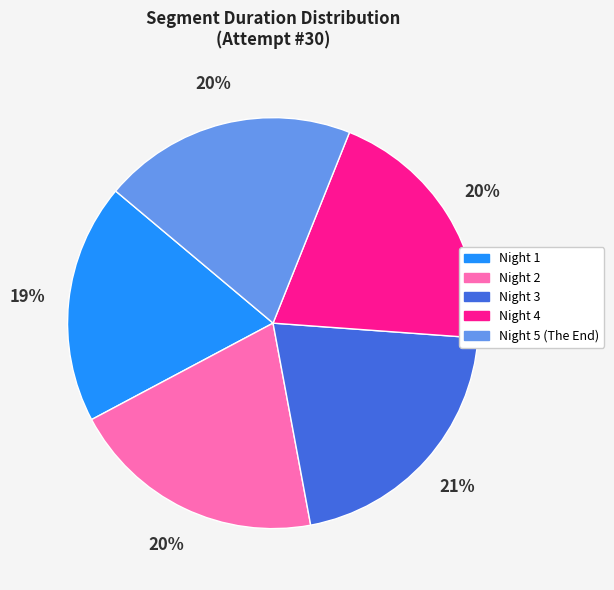

The Night 5 (The End) slice represents 20% of the pie. True or false?

True